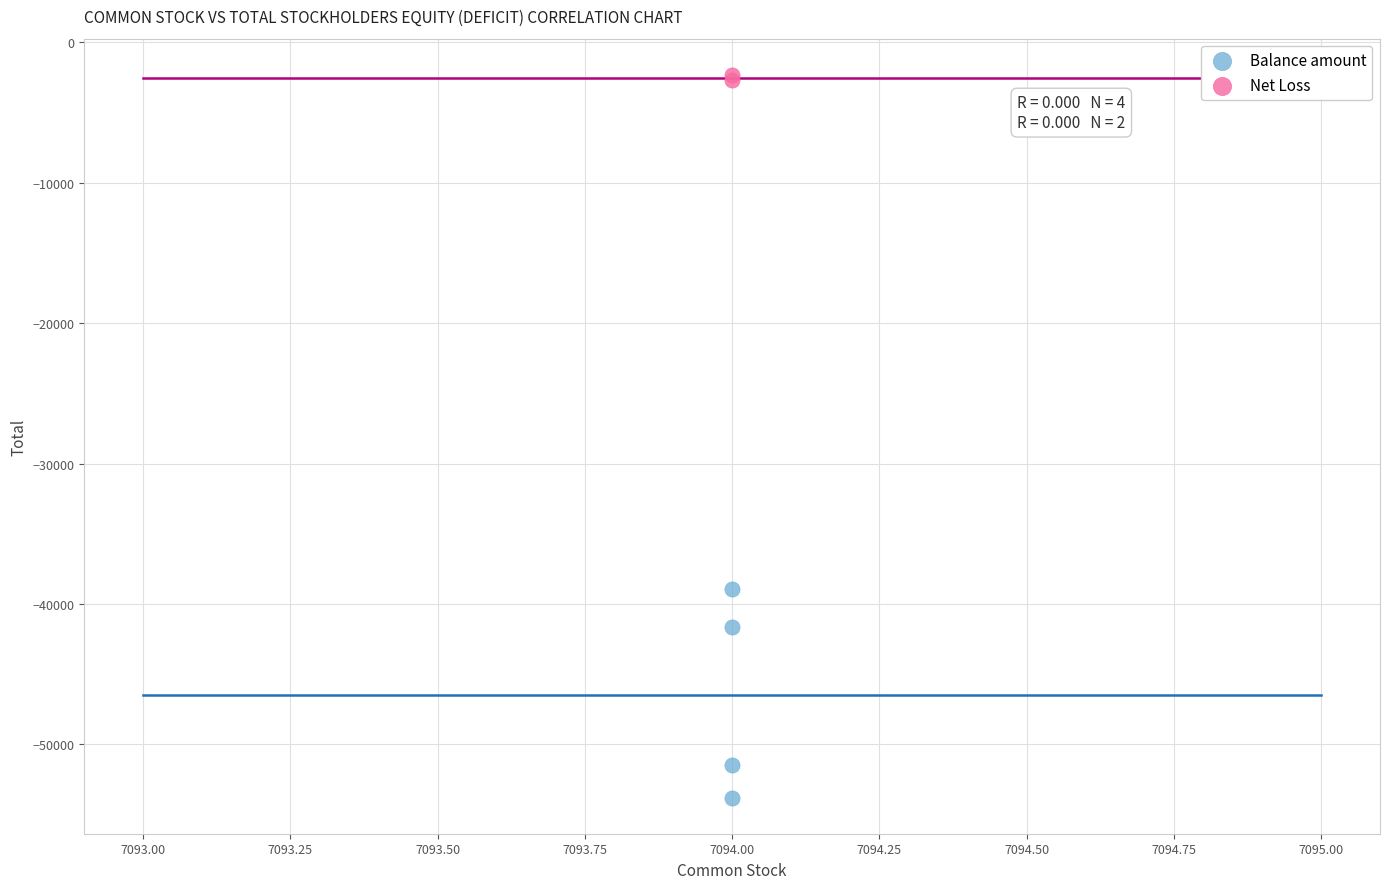

What are all the series names shown in the legend?

Balance amount, Net Loss